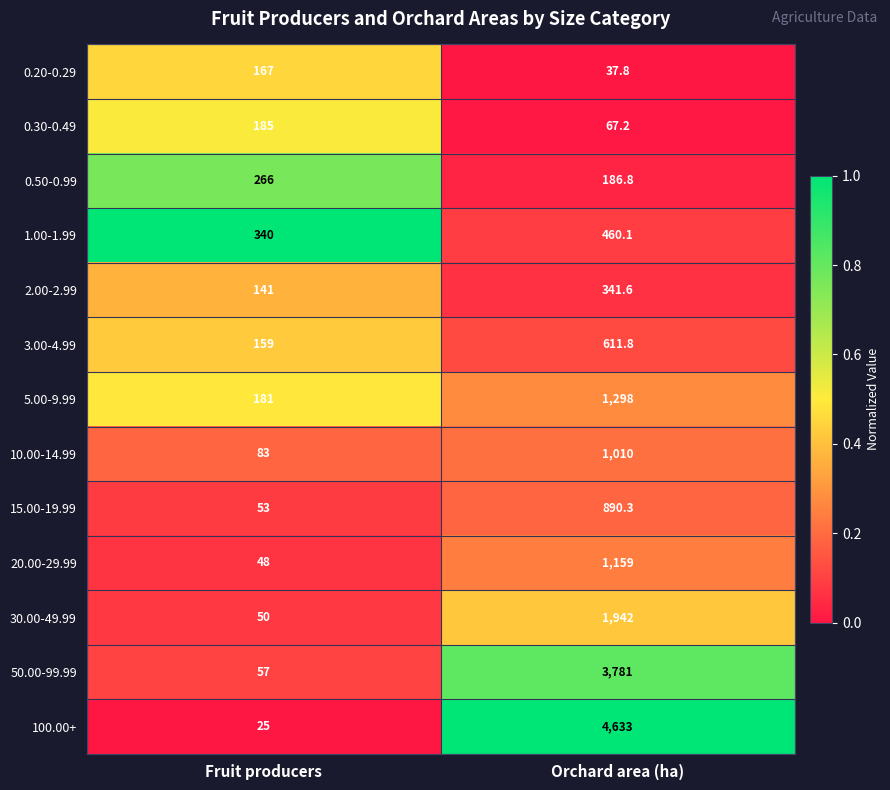

Rank the series by their maximum value, from lowest to highest.

0.20-0.29, 0.30-0.49, 0.50-0.99, 2.00-2.99, 1.00-1.99, 3.00-4.99, 15.00-19.99, 10.00-14.99, 20.00-29.99, 5.00-9.99, 30.00-49.99, 50.00-99.99, 100.00+